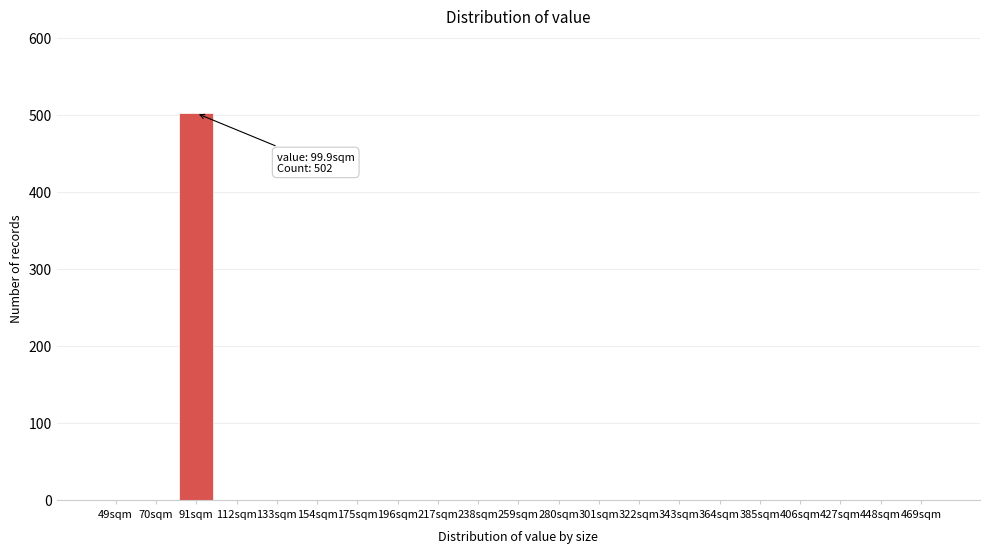

Reading left to right, what are all the values shown in this chart?

49sqm=0	70sqm=0	91sqm=502	112sqm=0	133sqm=0	154sqm=0	175sqm=0	196sqm=0	217sqm=0	238sqm=0	259sqm=0	280sqm=0	301sqm=0	322sqm=0	343sqm=0	364sqm=0	385sqm=0	406sqm=0	427sqm=0	448sqm=0	469sqm=0